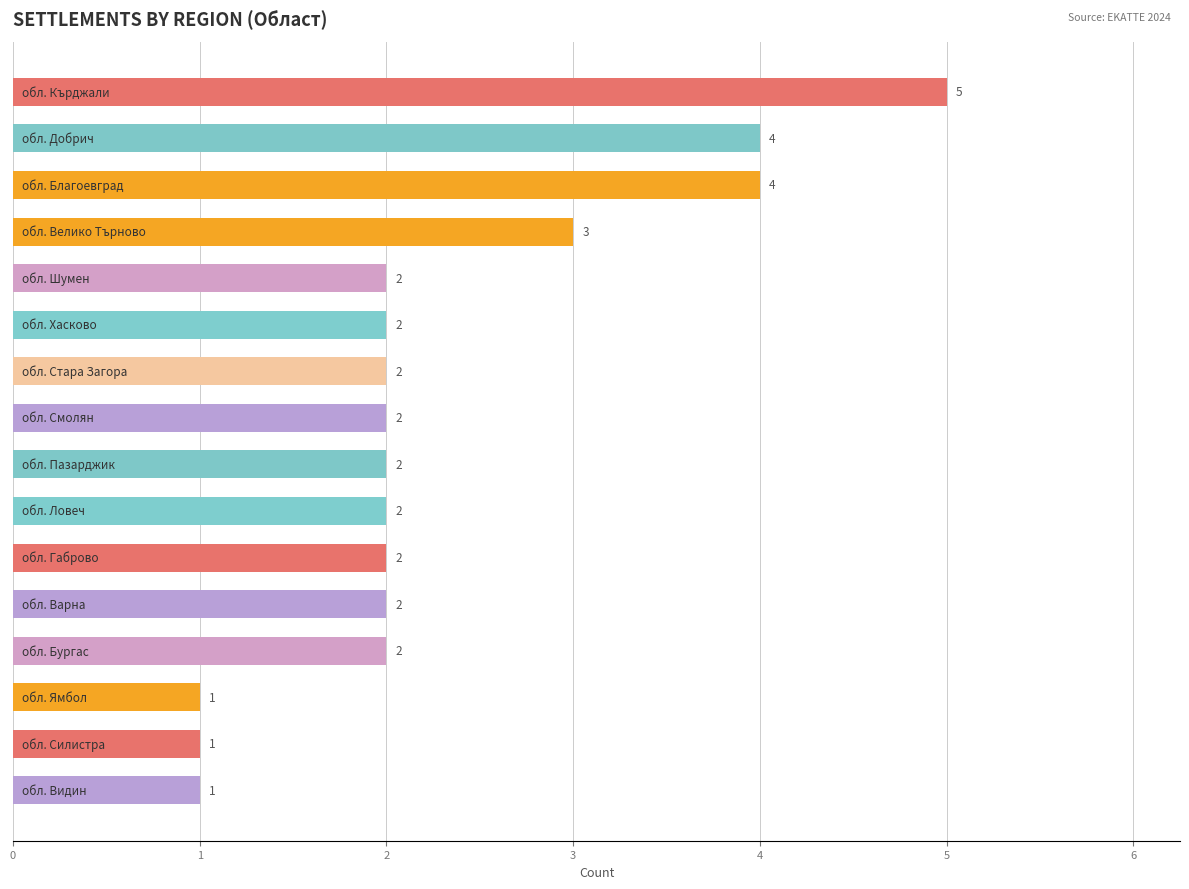

What is the difference between the second highest and minimum values?

3